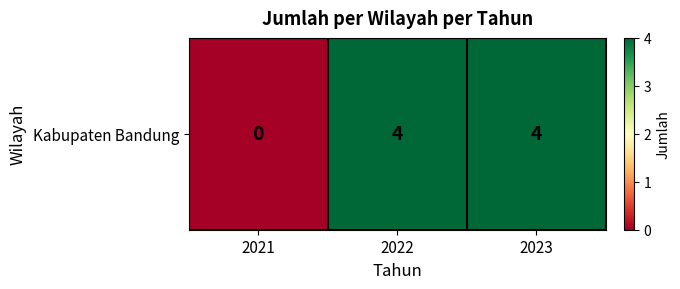

At which category does the chart reach its minimum across all series?

2021